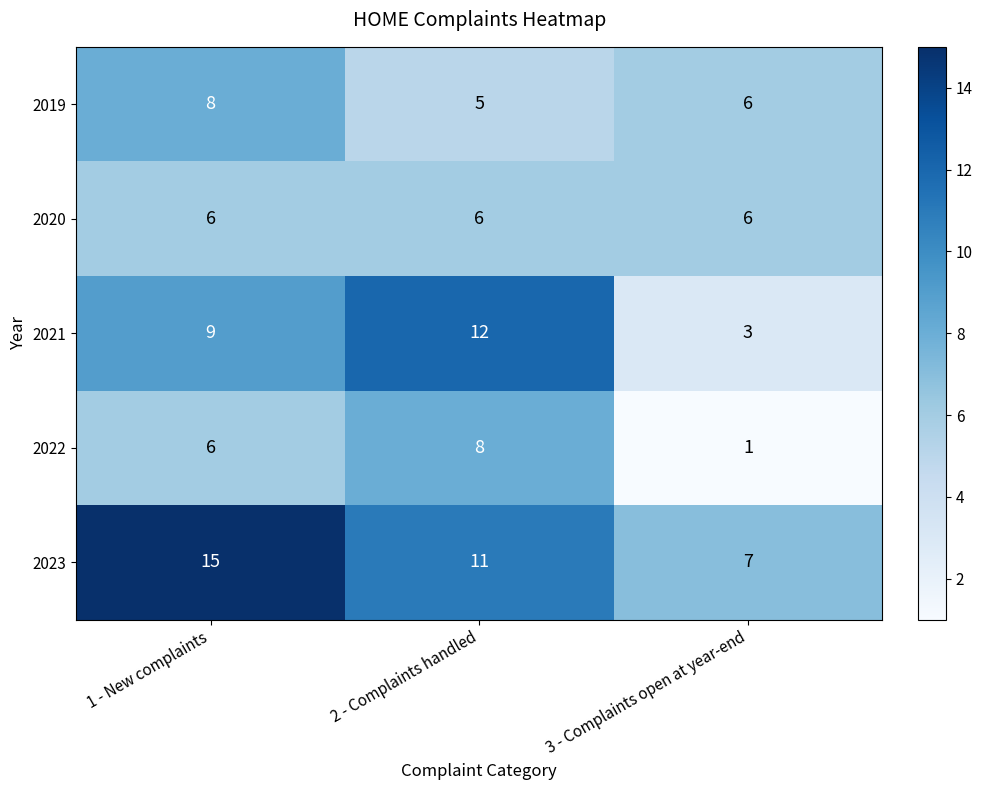

How many series are shown in this chart?

5